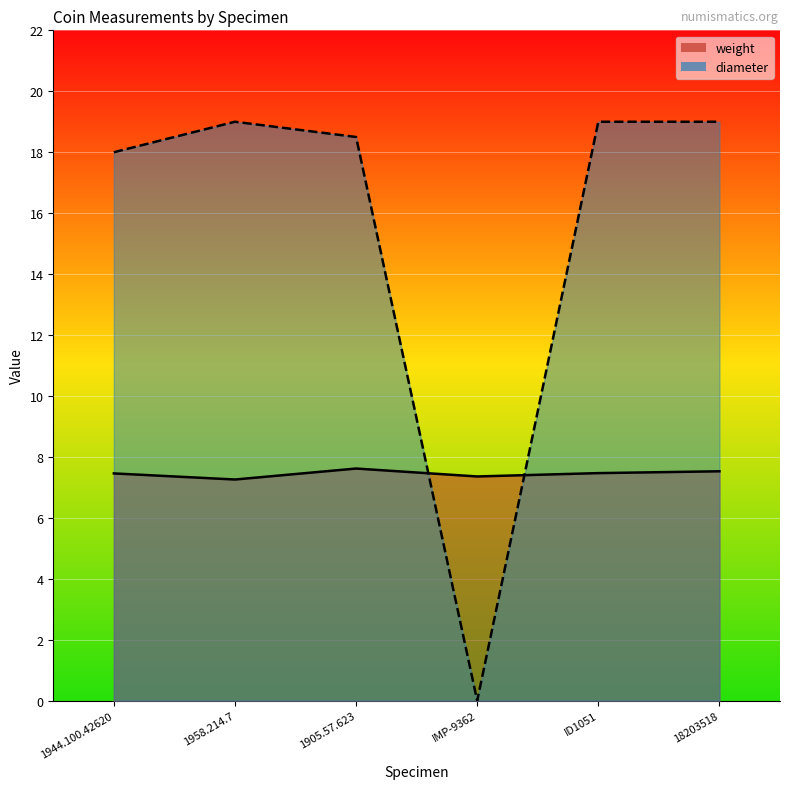

Which series has the largest total across all categories?

diameter